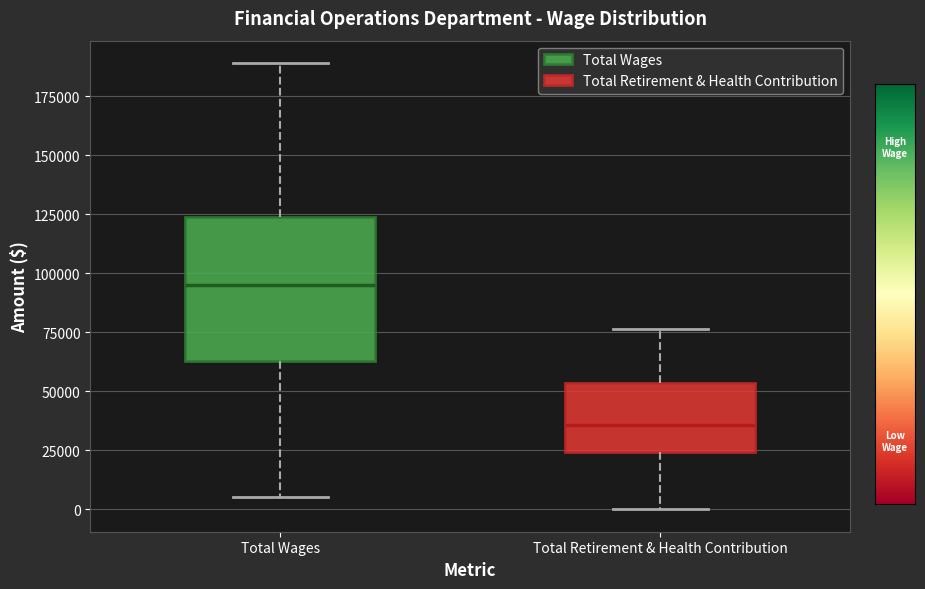

Comparing the boxes themselves (not the whiskers), which one is the tallest?

Total Wages